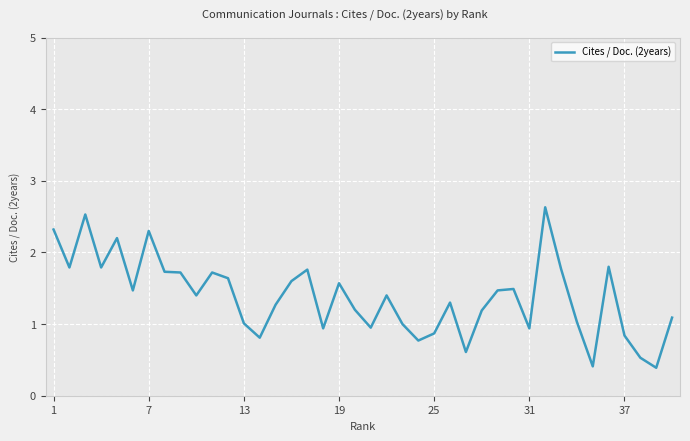

Count the number of data series in this chart.

1